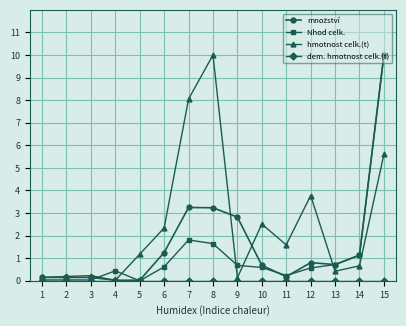

At which label does Nhod celk. reach its peak?

15